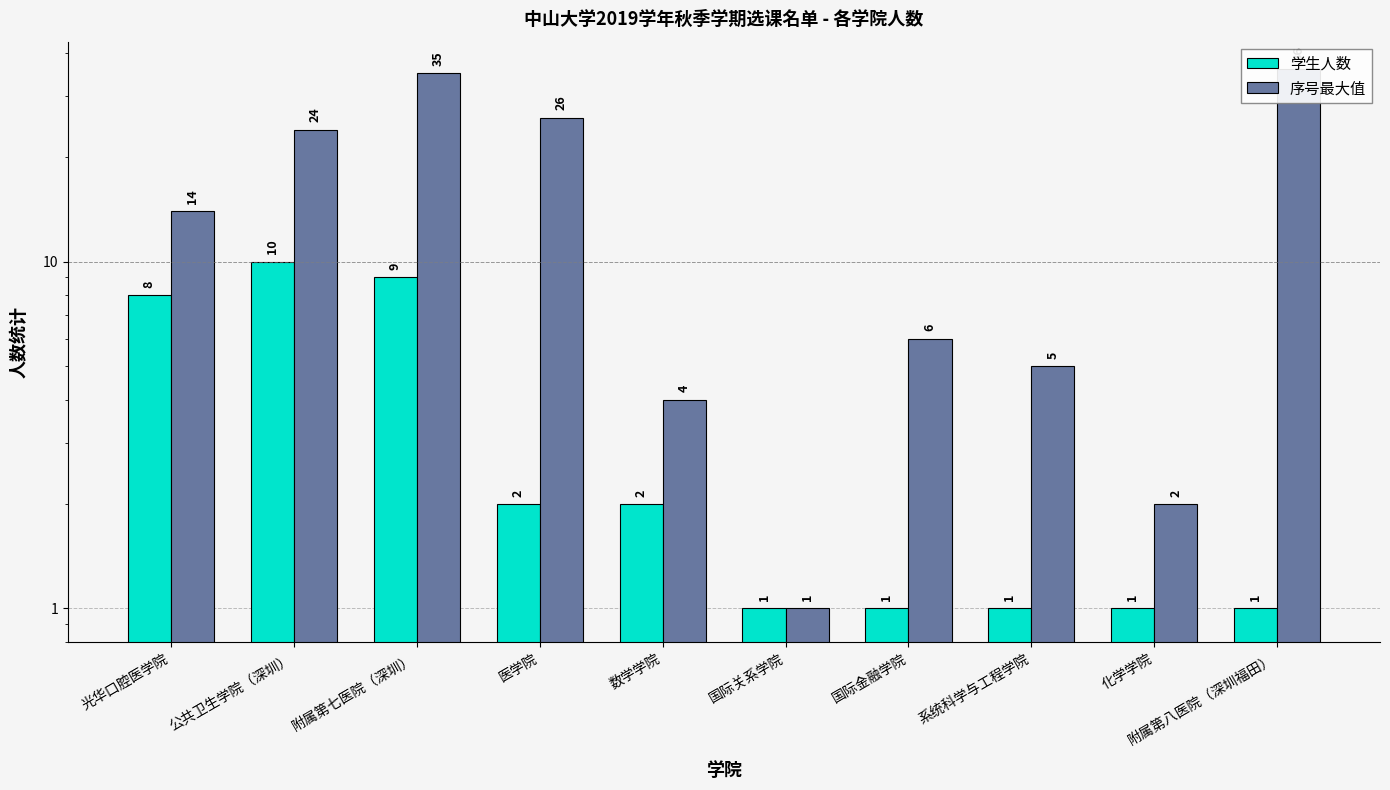

At 附属第八医院（深圳福田）, list the series in order from smallest to largest.

学生人数, 序号最大值